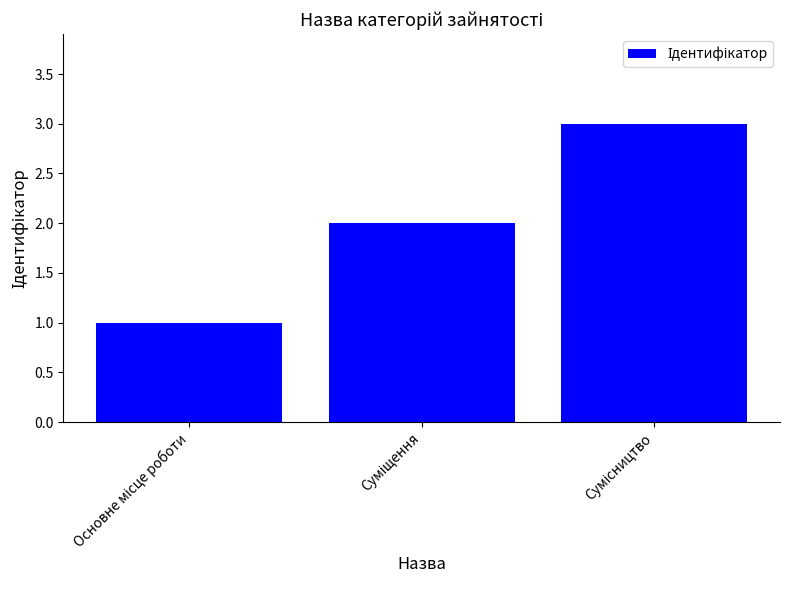

What is the maximum value shown in the chart?

3